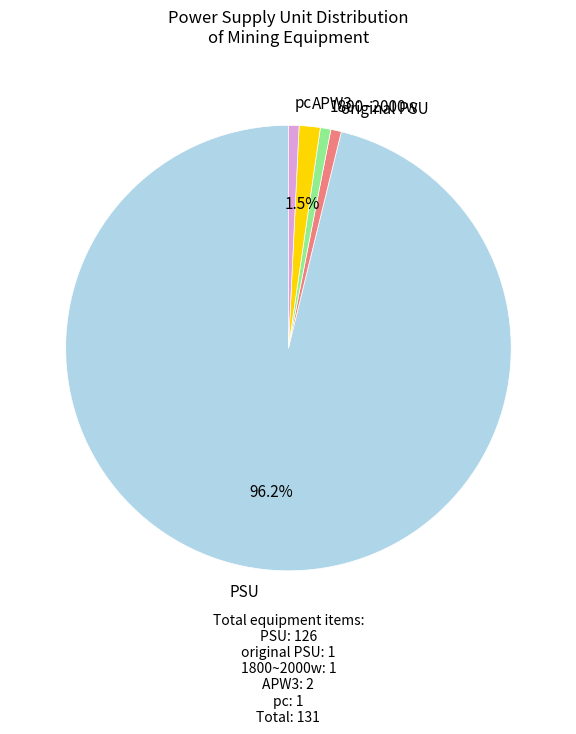

How many slices are in this pie chart?

5